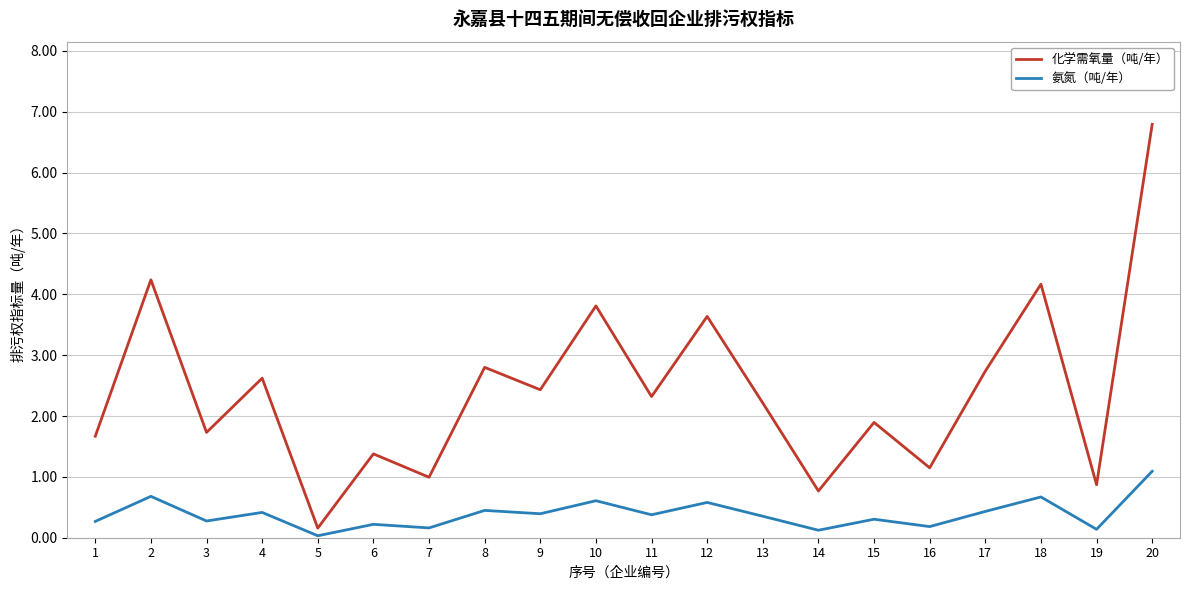

What is the average value of the 氨氮（吨/年） series?

0.4